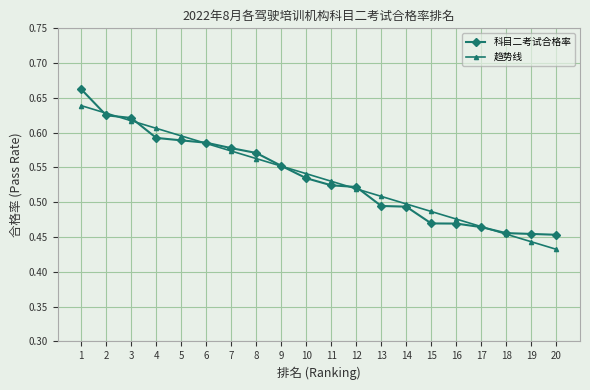

At which label is 趋势线 closest to 0?

20